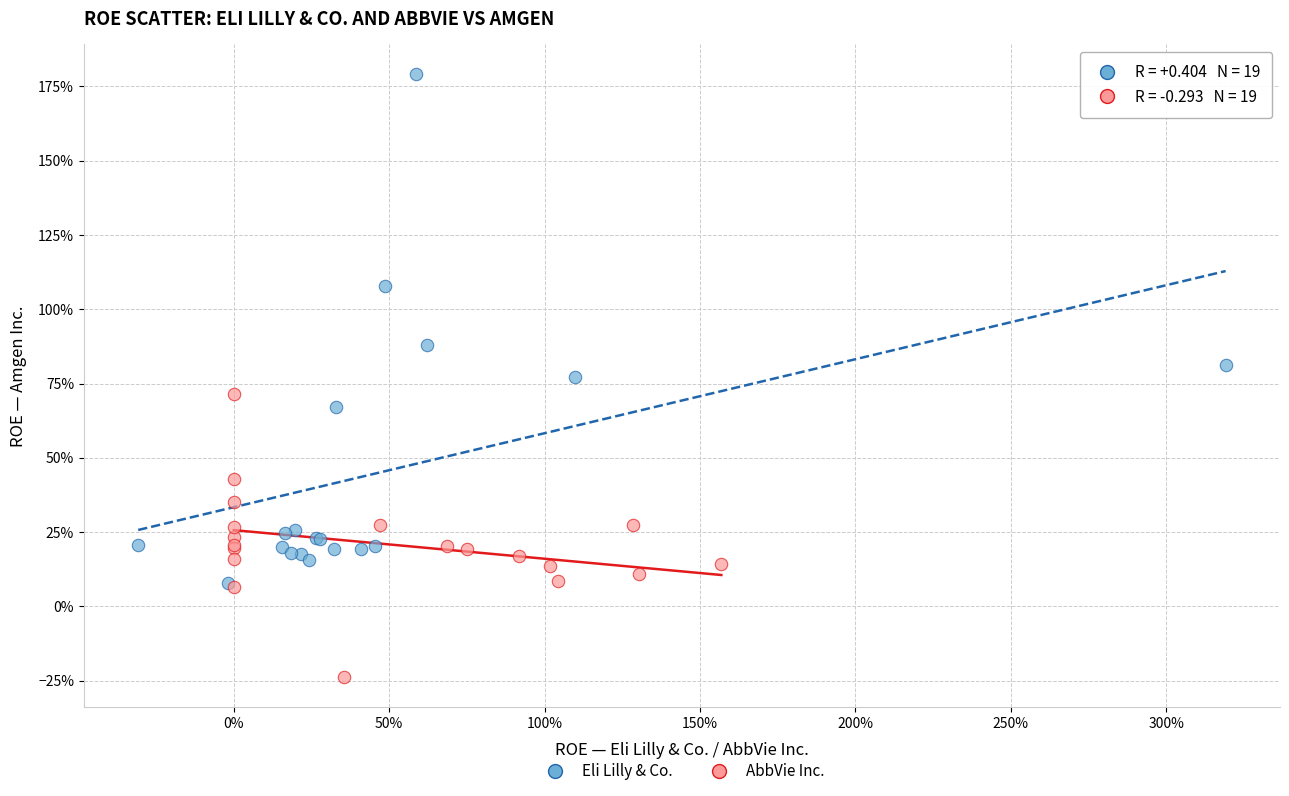

Which series contains the lowest Y value?

AbbVie Inc.